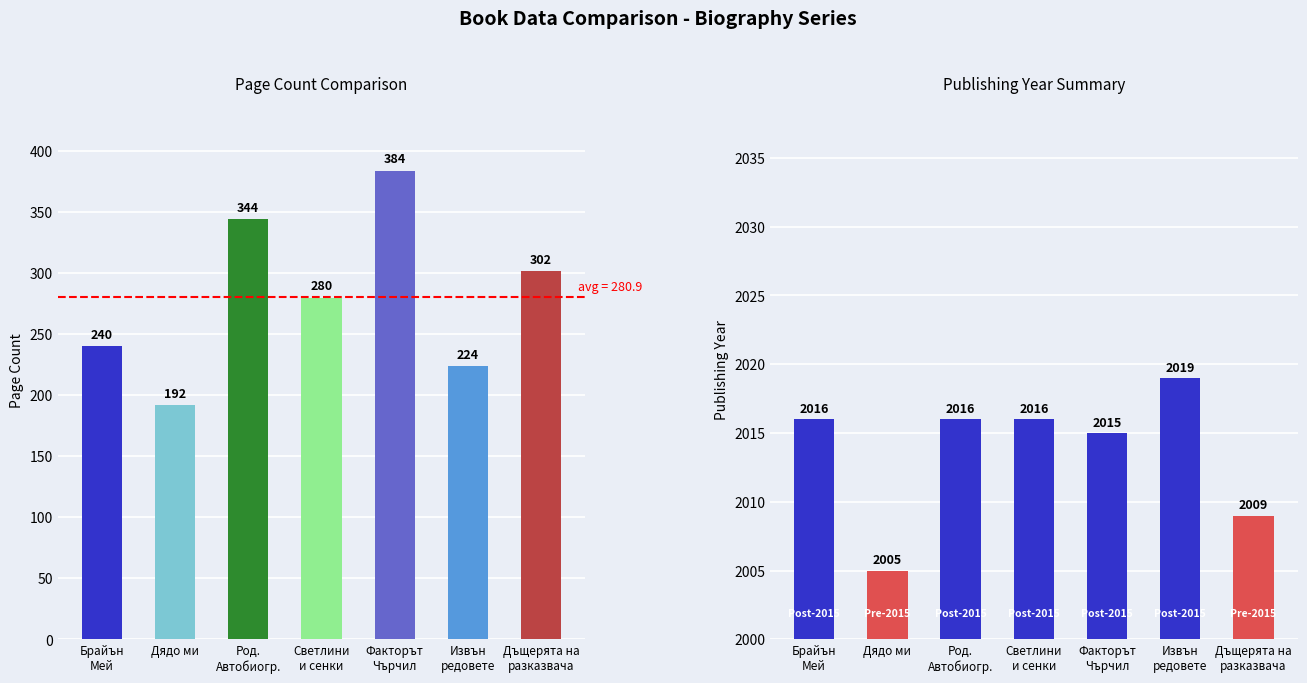

Where does the publishingYear series first go above 2016?

Извън
редовете